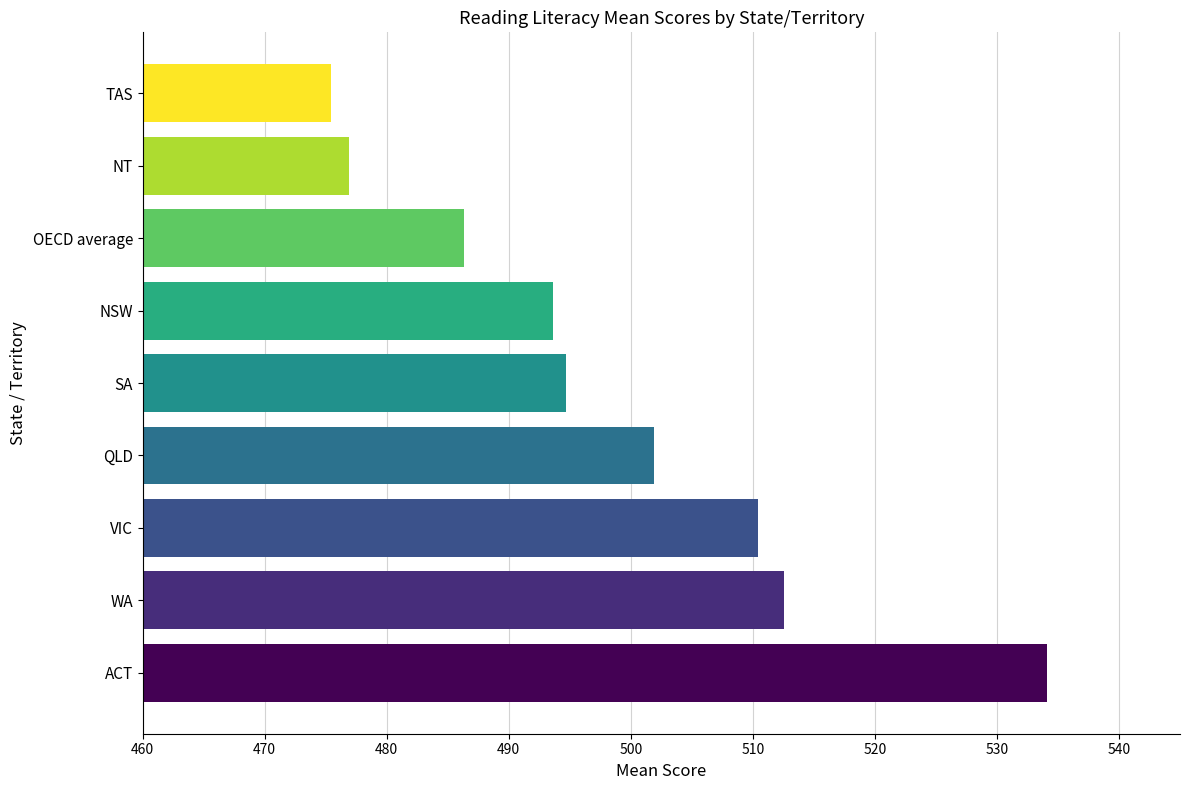

Count the number of categories in the chart.

9